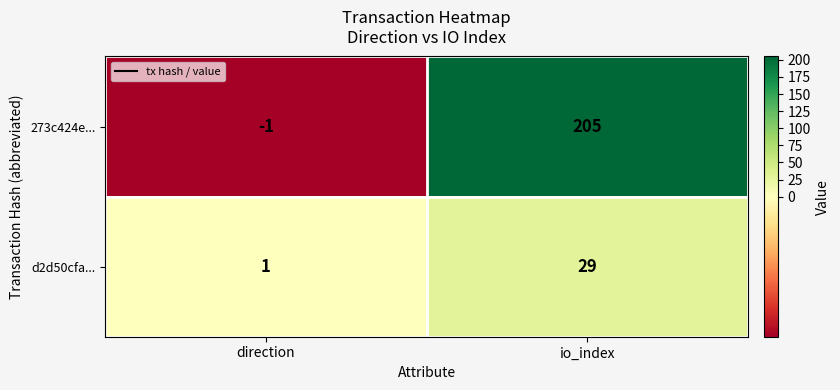

What is the sum of the 273c424e... values at io_index and direction?

204